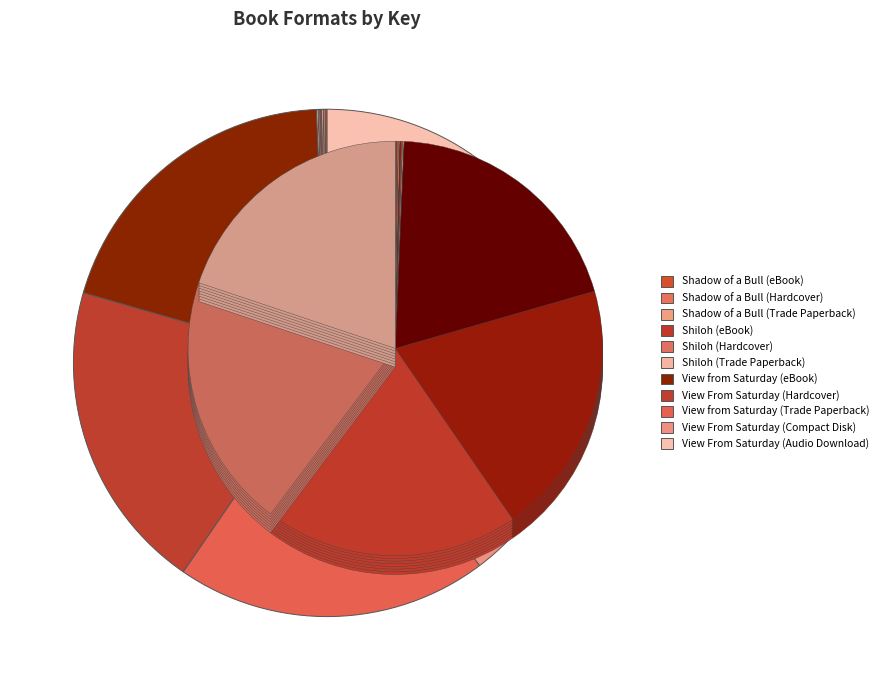

Which has a higher value, Shiloh (Hardcover) or View from Saturday (Trade Paperback)?

View from Saturday (Trade Paperback)